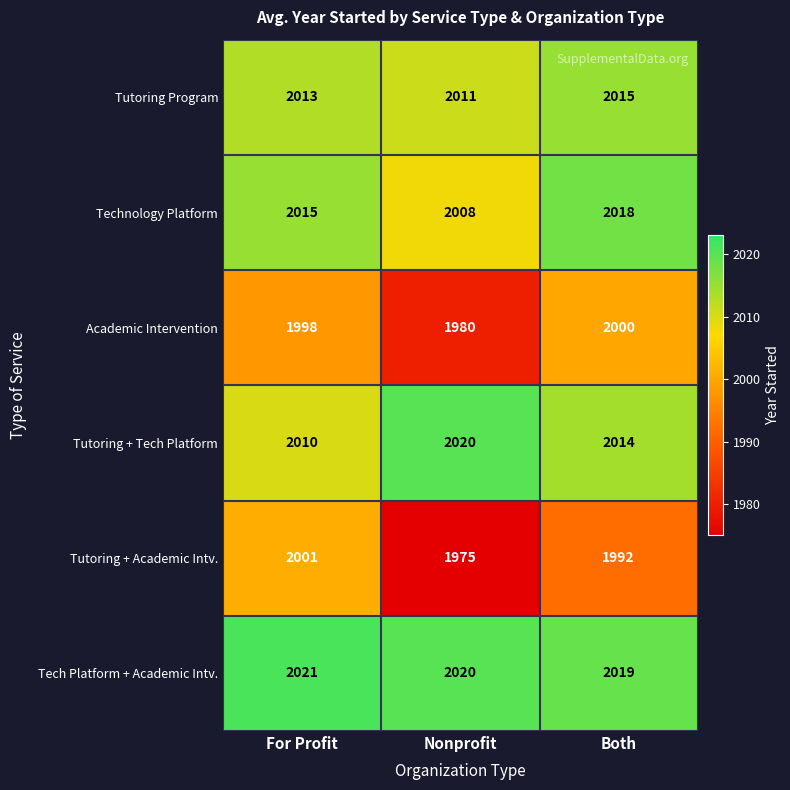

Reading left to right, what are all the values shown in this chart?

Tutoring Program: 2013	2011	2015
Technology Platform: 2015	2008	2018
Academic Intervention: 1998	1980	2000
Tutoring + Tech Platform: 2010	2020	2014
Tutoring + Academic Intv.: 2001	1975	1992
Tech Platform + Academic Intv.: 2021	2020	2019